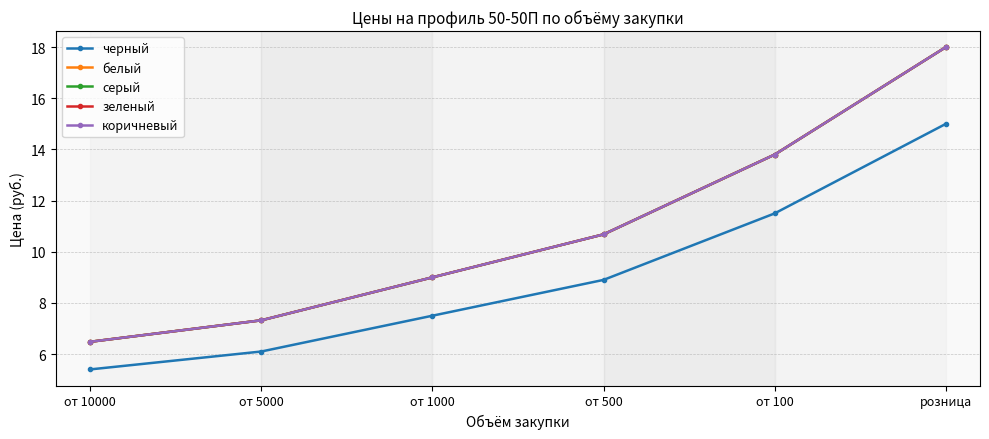

At which category is the sum across all series the highest?

розница